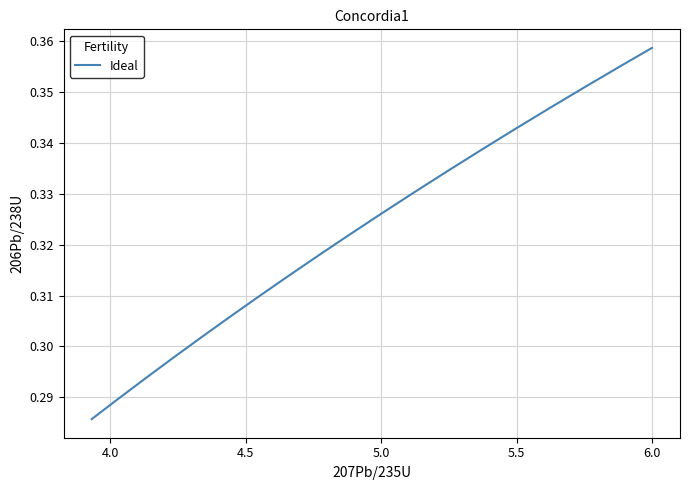

Is this an area chart (filled region under the line)?

No